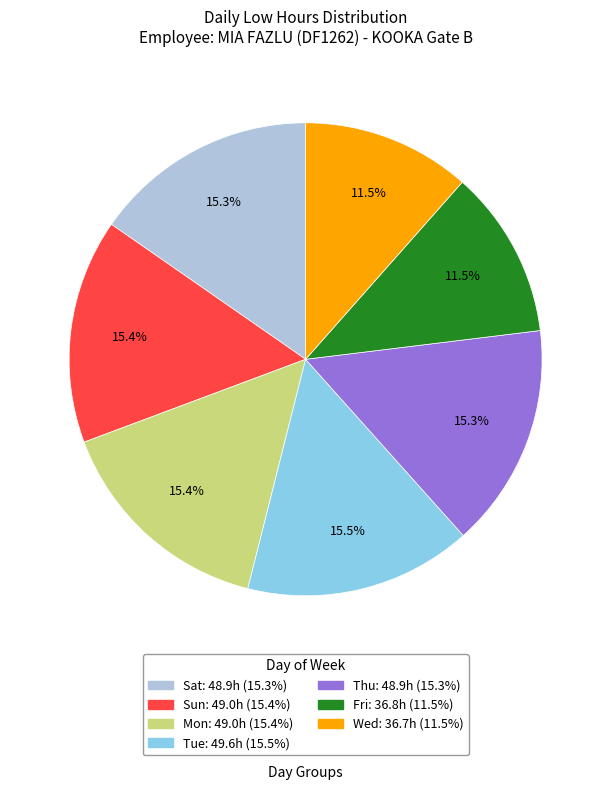

Is there a majority slice in this chart?

No